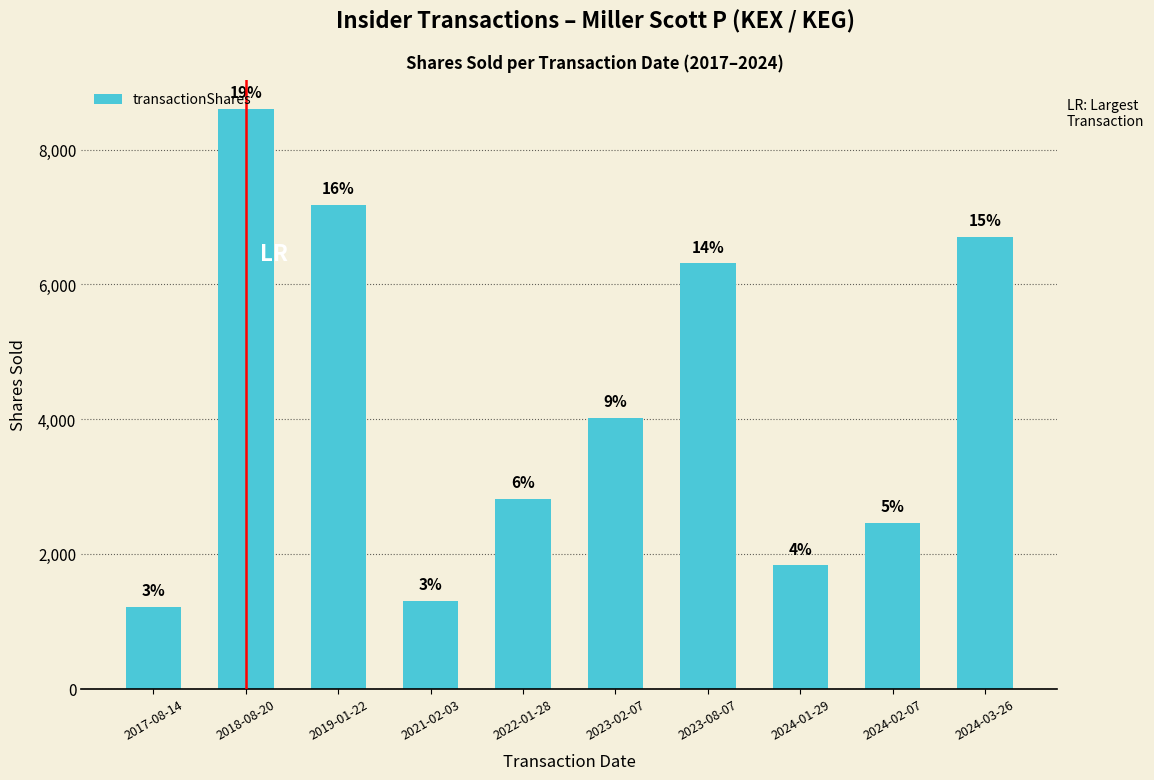

How many bars are there in total?

10